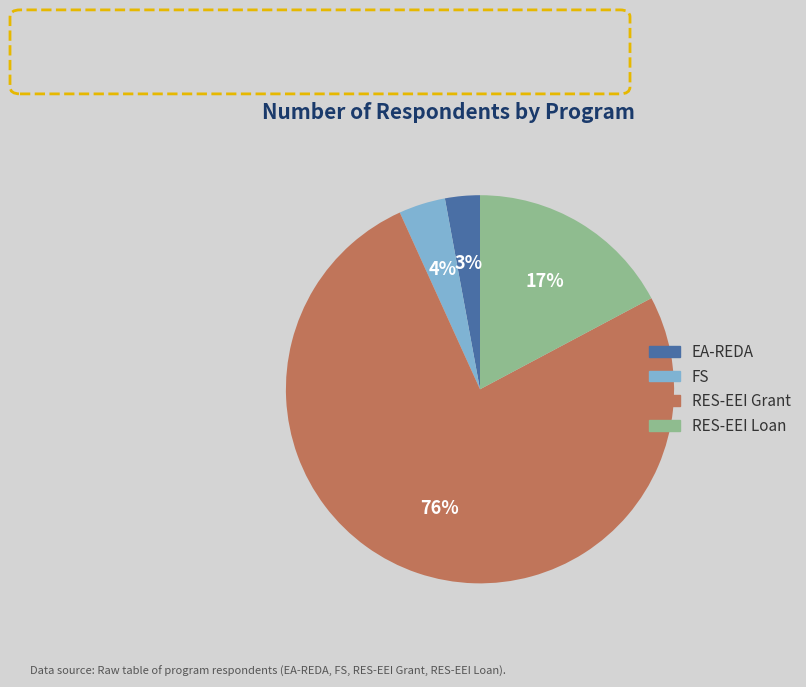

What percentage is the RES-EEI Loan slice, to the nearest percent?

17%